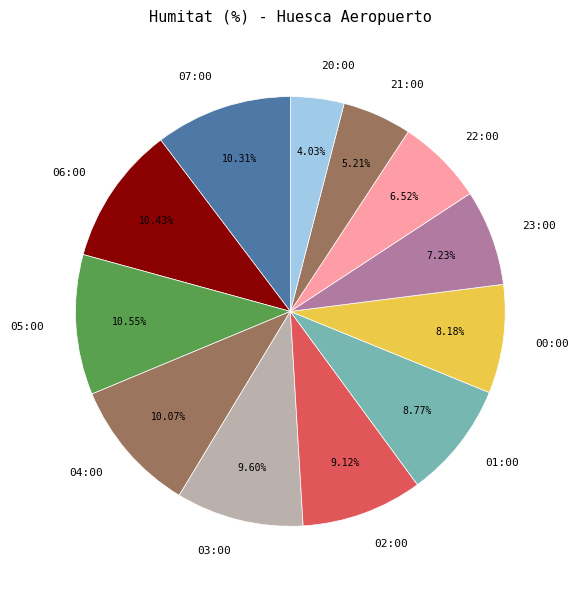

Approximately how many times larger is the value at 20:00 compared to 21:00?

0.8